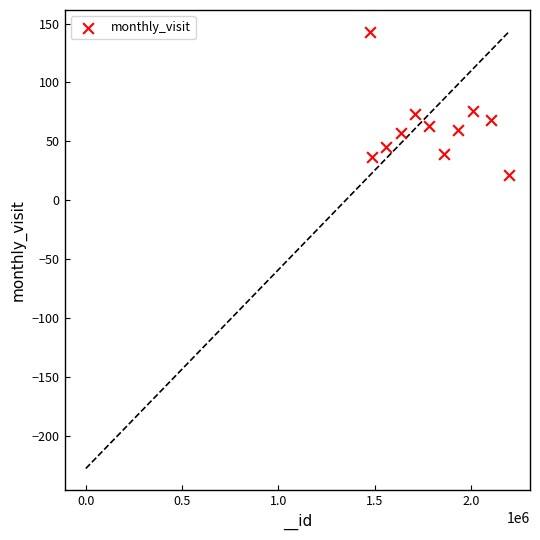

What is the average Y value?

62